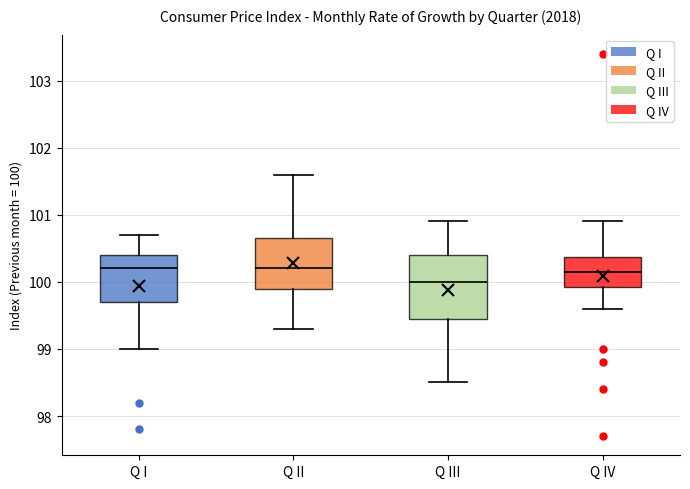

Reading left to right, transcribe this box plot: for each box, give where its median line is, the range the box spans, and where its two whiskers end, as read against the y-axis. The values are not printed on the chart, so give them approximately, as read against the axis.

Q I: median 100.2, box 99.7 to 100.4, whiskers 99.0 to 100.7
Q II: median 100.2, box 99.9 to 100.7, whiskers 99.3 to 101.6
Q III: median 100.0, box 99.5 to 100.4, whiskers 98.5 to 100.9
Q IV: median 100.2, box 99.9 to 100.4, whiskers 99.6 to 100.9